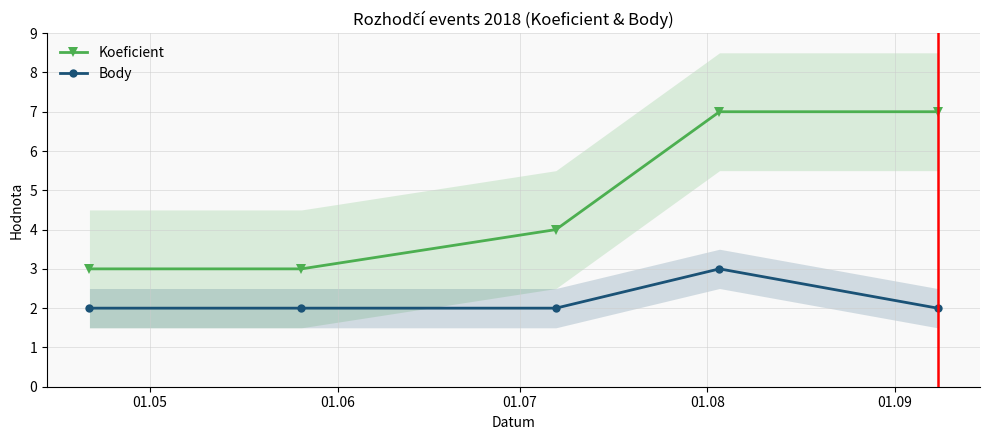

True or false: Body and Koeficient cross at least once.

False